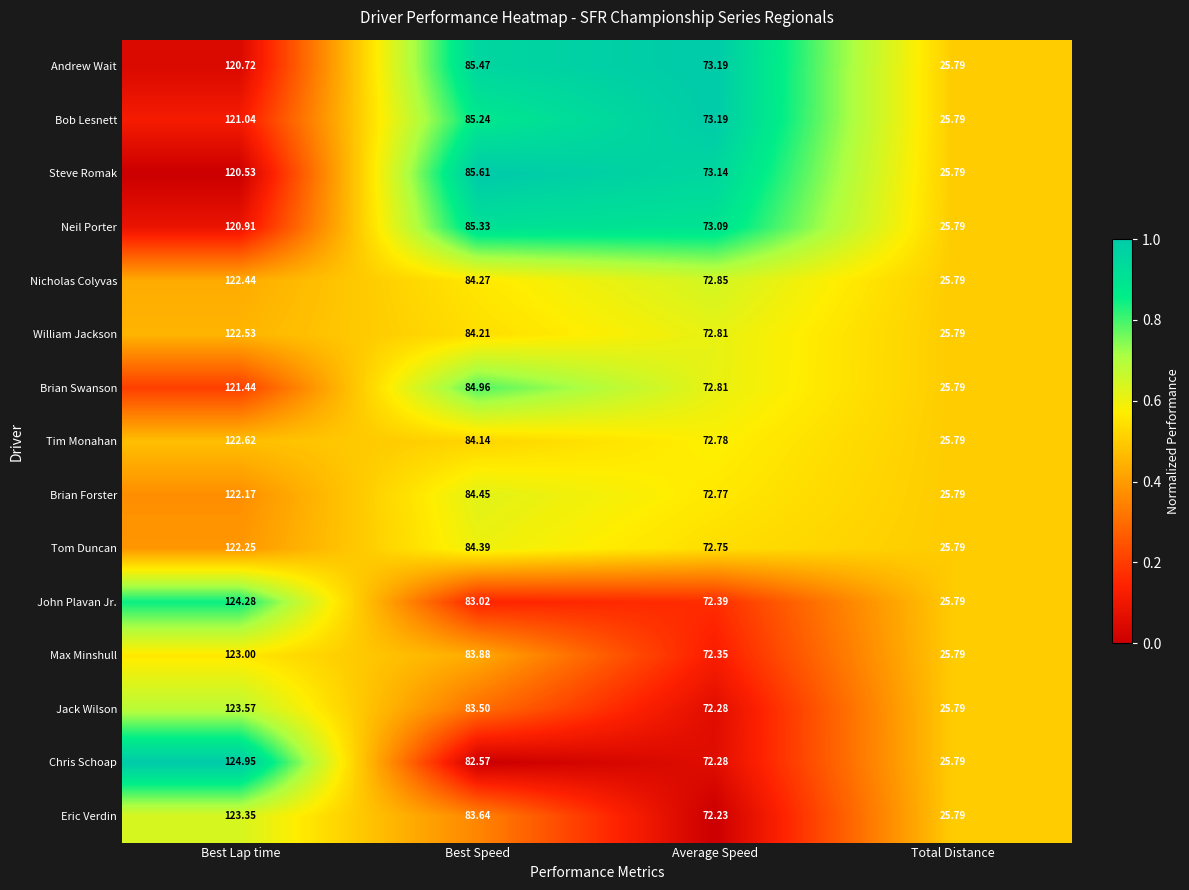

Which label corresponds to the smallest value in the chart?

Total Distance